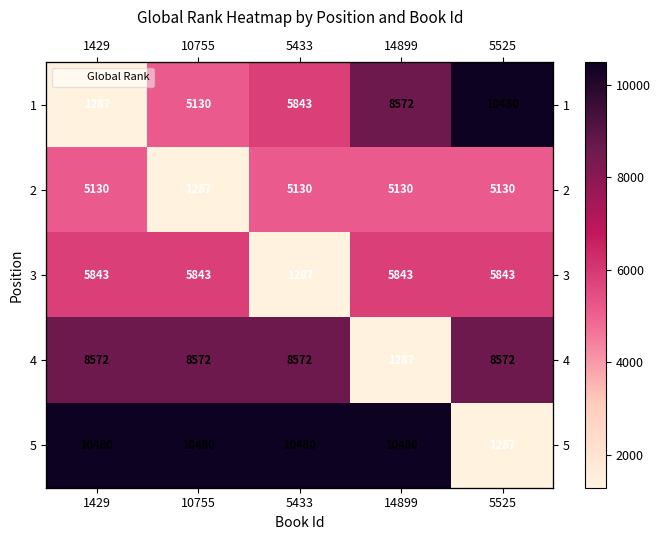

At how many categories does at least one series exceed 4719?

5